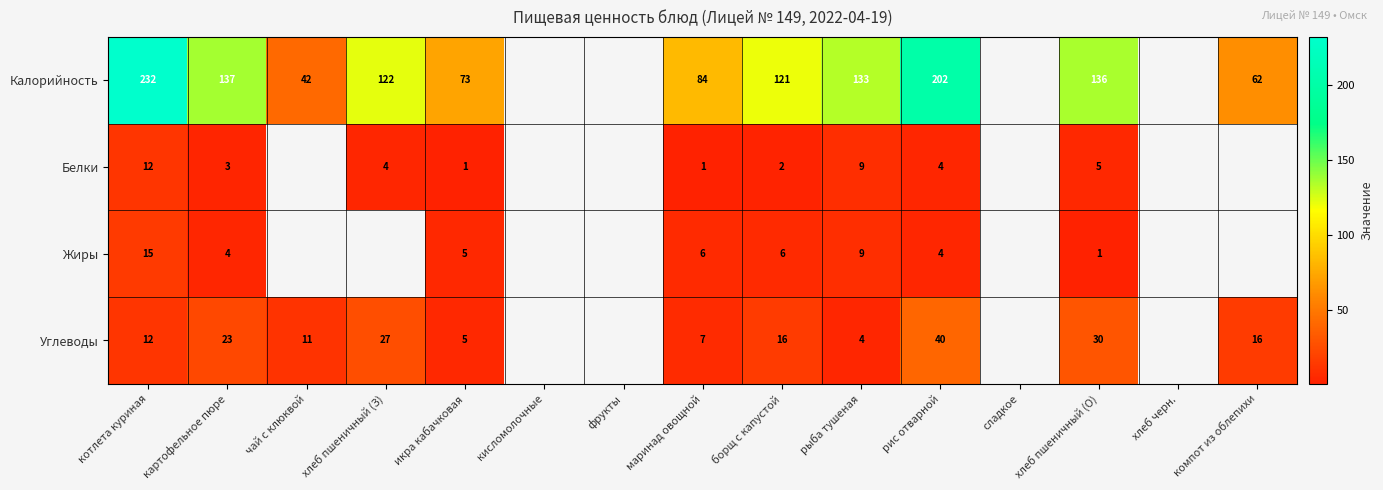

Is the value of Жиры at рыба тушеная greater than the value of Углеводы at рис отварной?

No